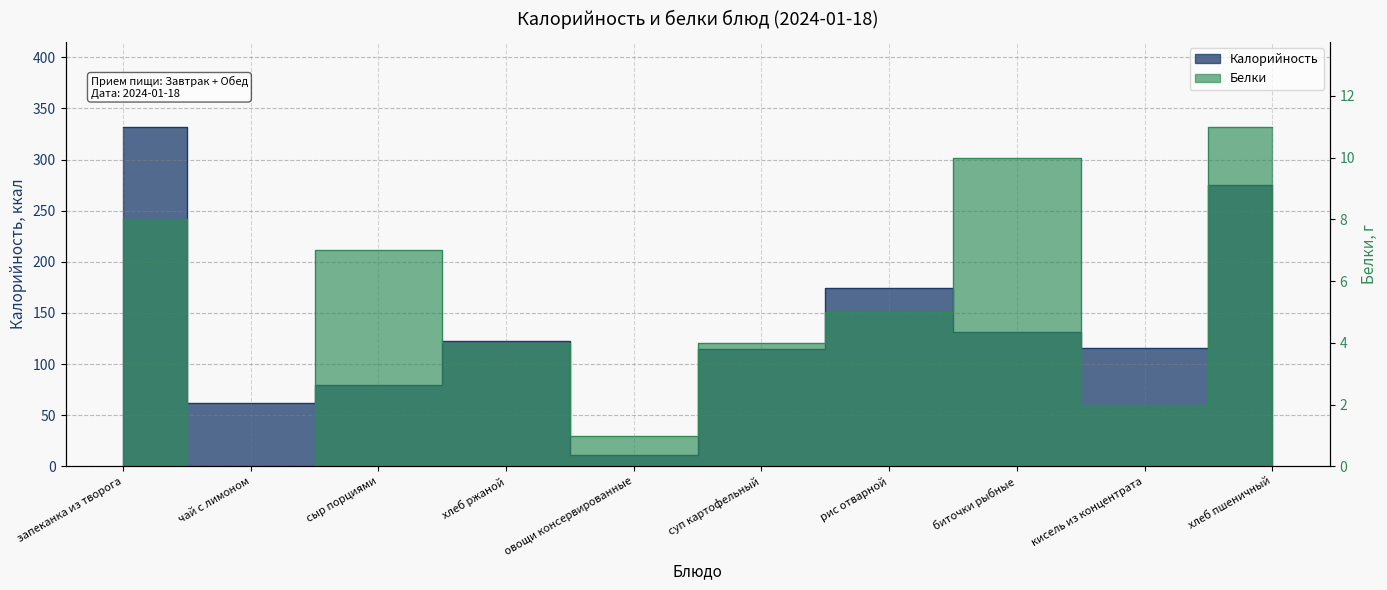

Rank the categories by Белки value from highest to lowest.

хлеб пшеничный, биточки рыбные, запеканка из творога, сыр порциями, рис отварной, хлеб ржаной, суп картофельный, кисель из концентрата, овощи консервированные, чай с лимоном